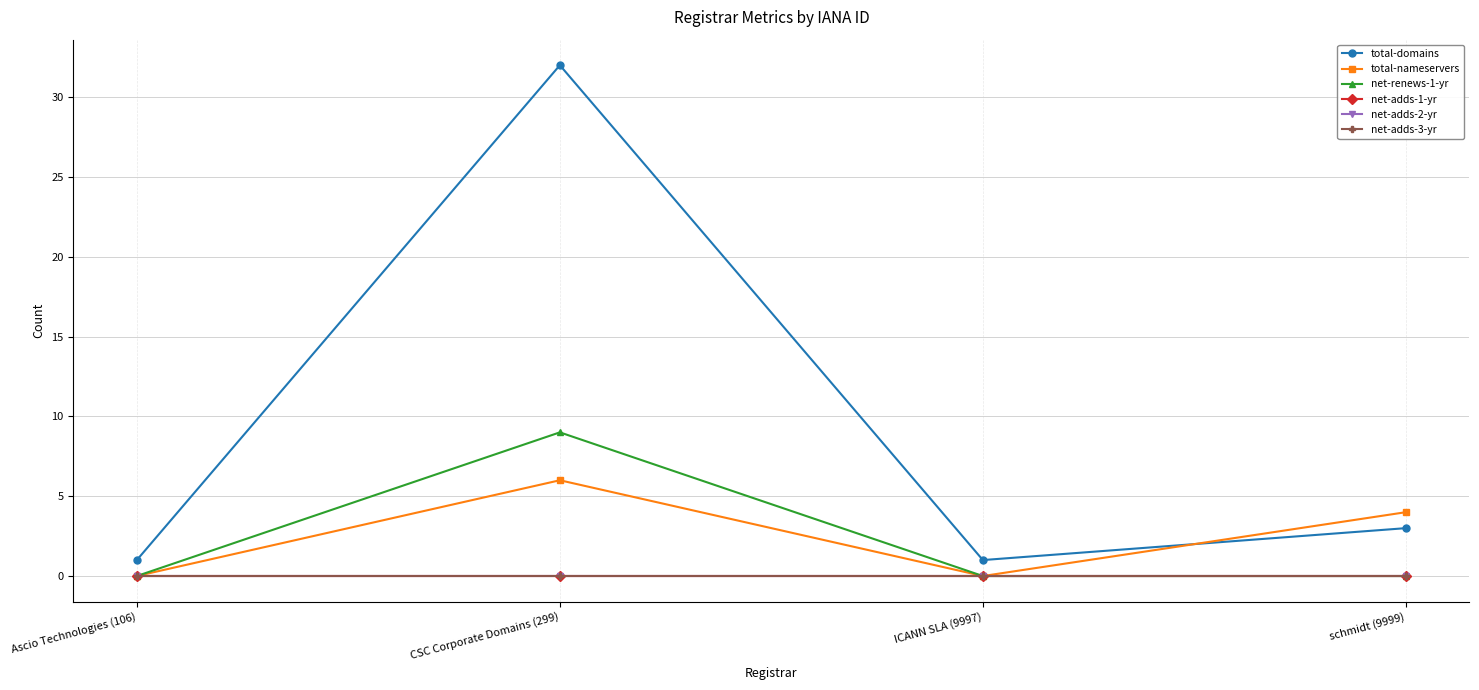

True or false: net-adds-3-yr and total-domains intersect in this chart.

False